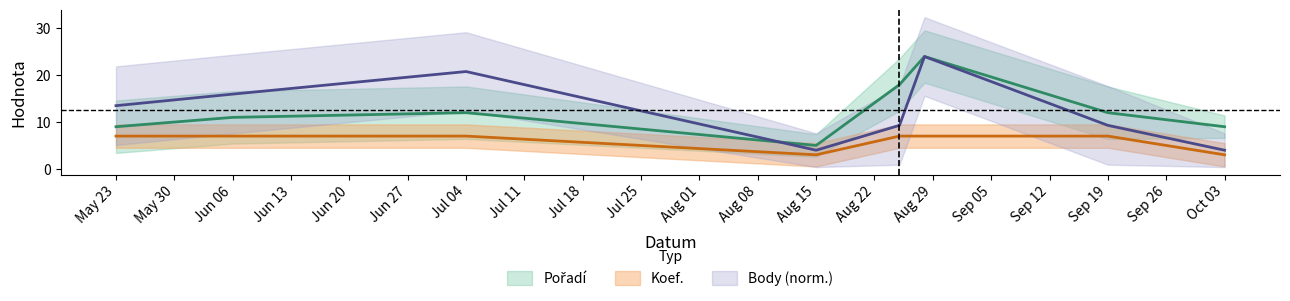

How many interior local valleys does the Body series have?

1